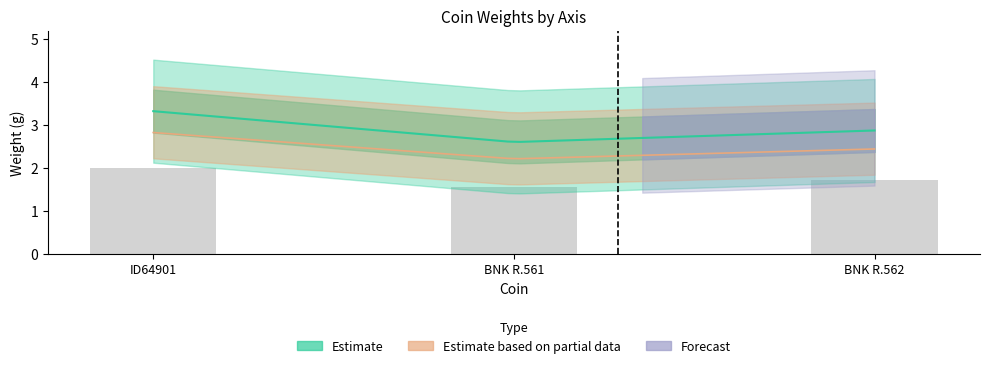

The value at BNK R.562 is 1.7. True or false?

True